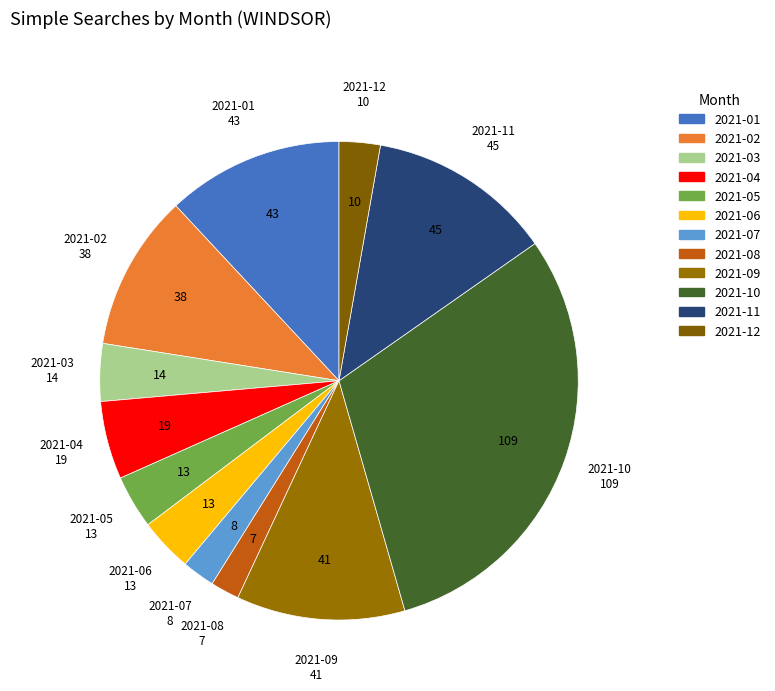

Is there any slice that represents more than half of the pie?

No